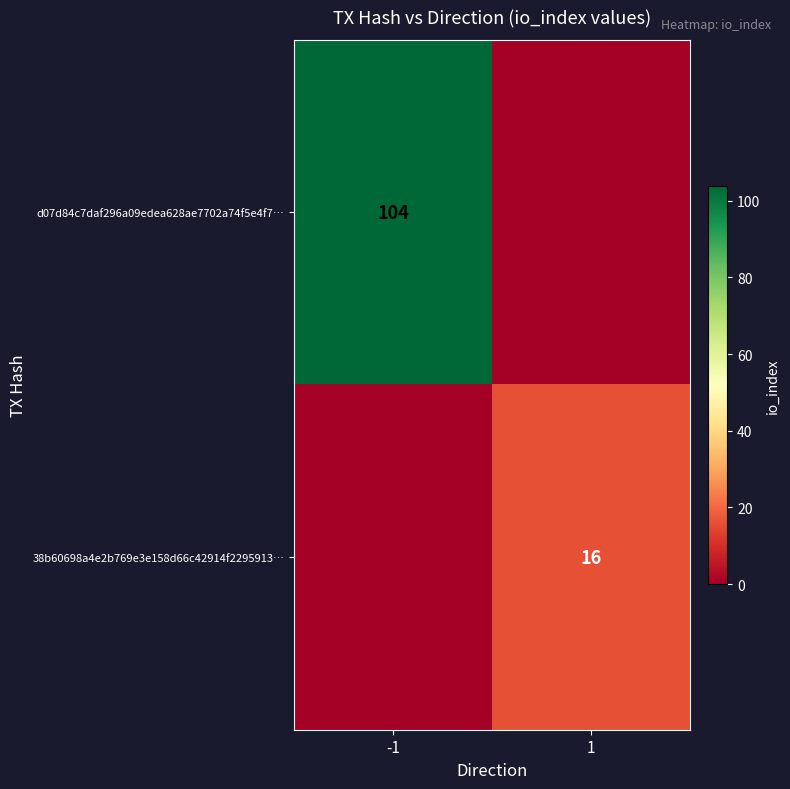

Count the number of categories in the chart.

2